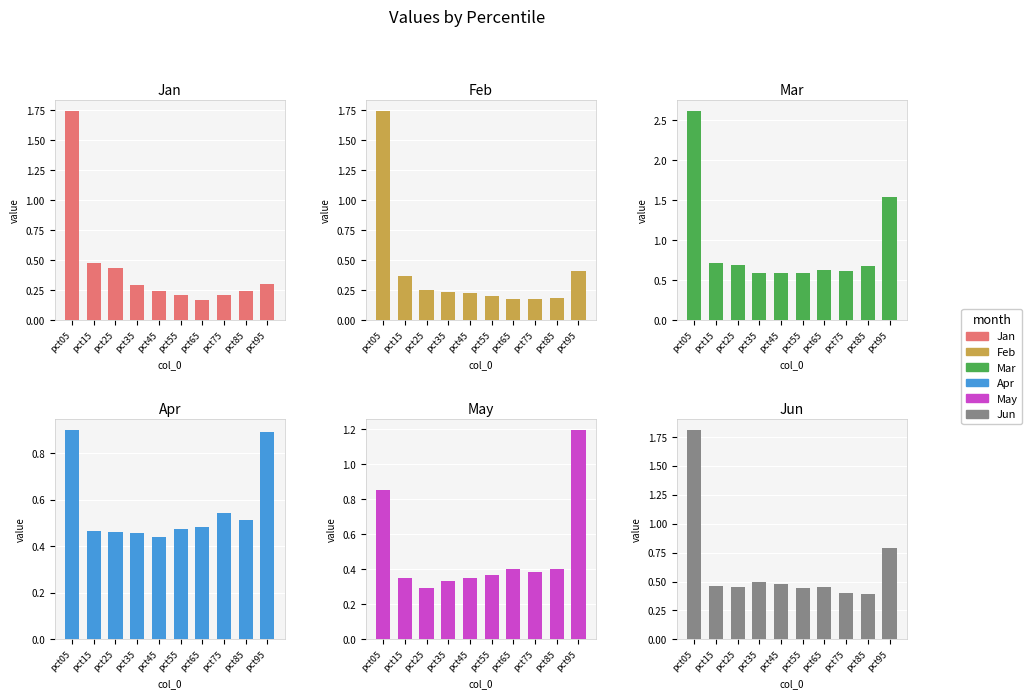

What is the difference between the second highest and second lowest values in the Mar series?

0.9